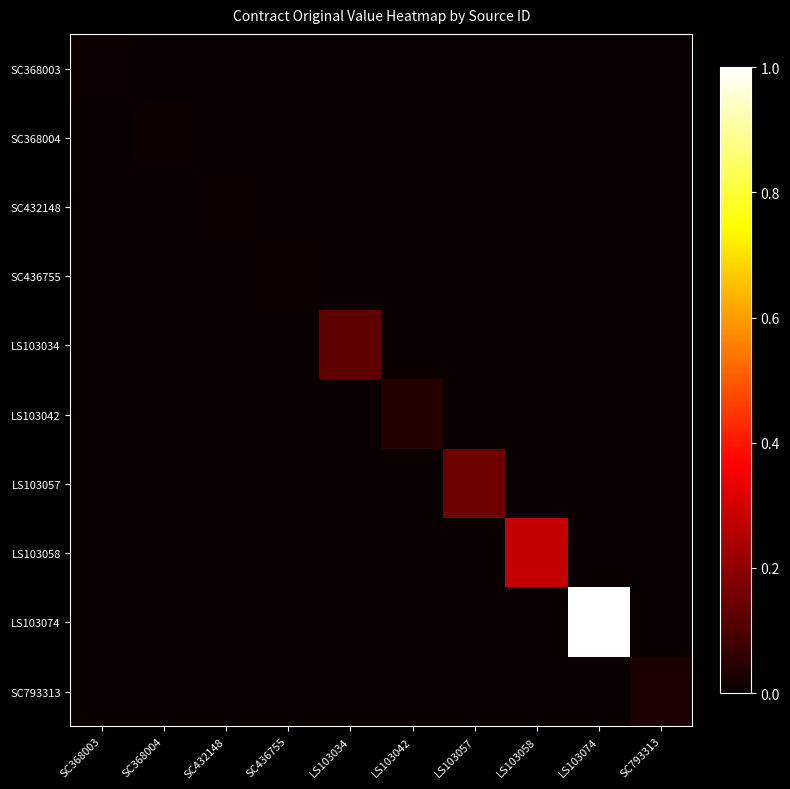

At which category is the sum across all series the highest?

LS103074